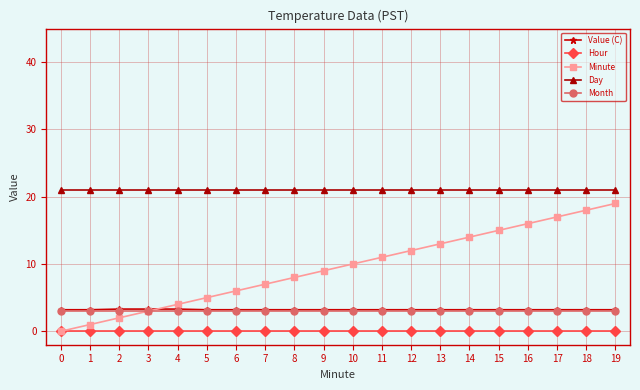

Does the chart display data point markers on the line(s)?

Yes